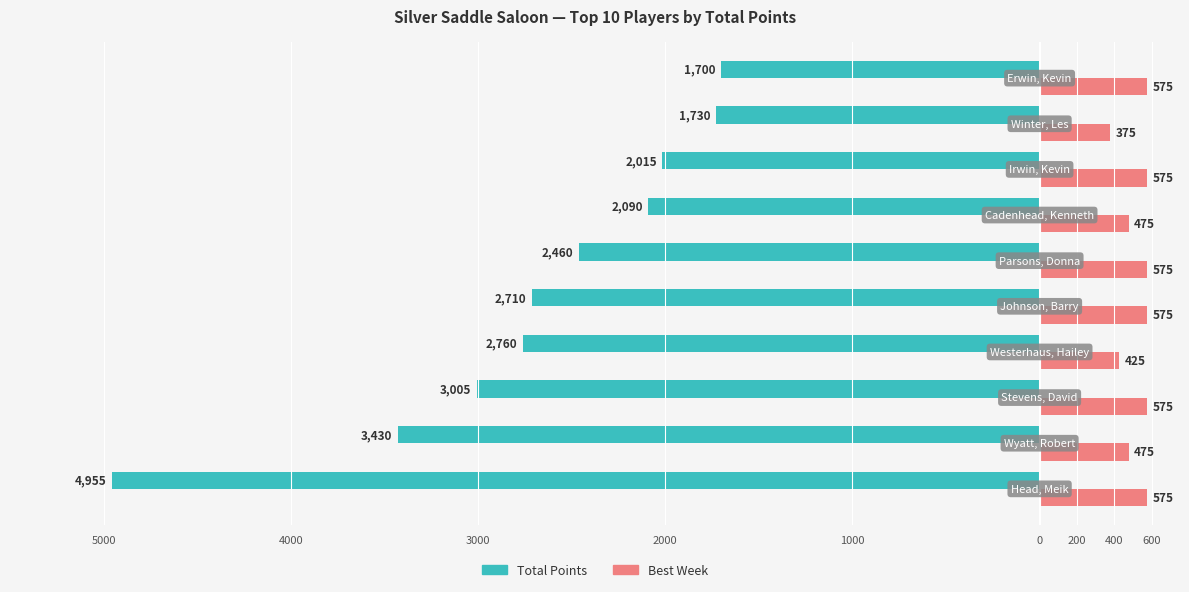

Reading left to right, transcribe all the data shown in this chart.

Total Points: -4955	-3430	-3005	-2760	-2710	-2460	-2090	-2015	-1730	-1700
Best Week: 575	475	575	425	575	575	475	575	375	575